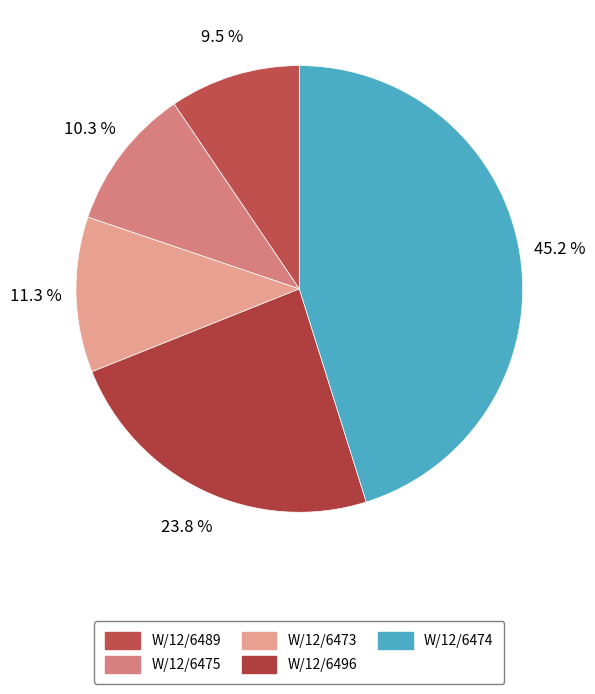

Does any single category account for the majority?

No